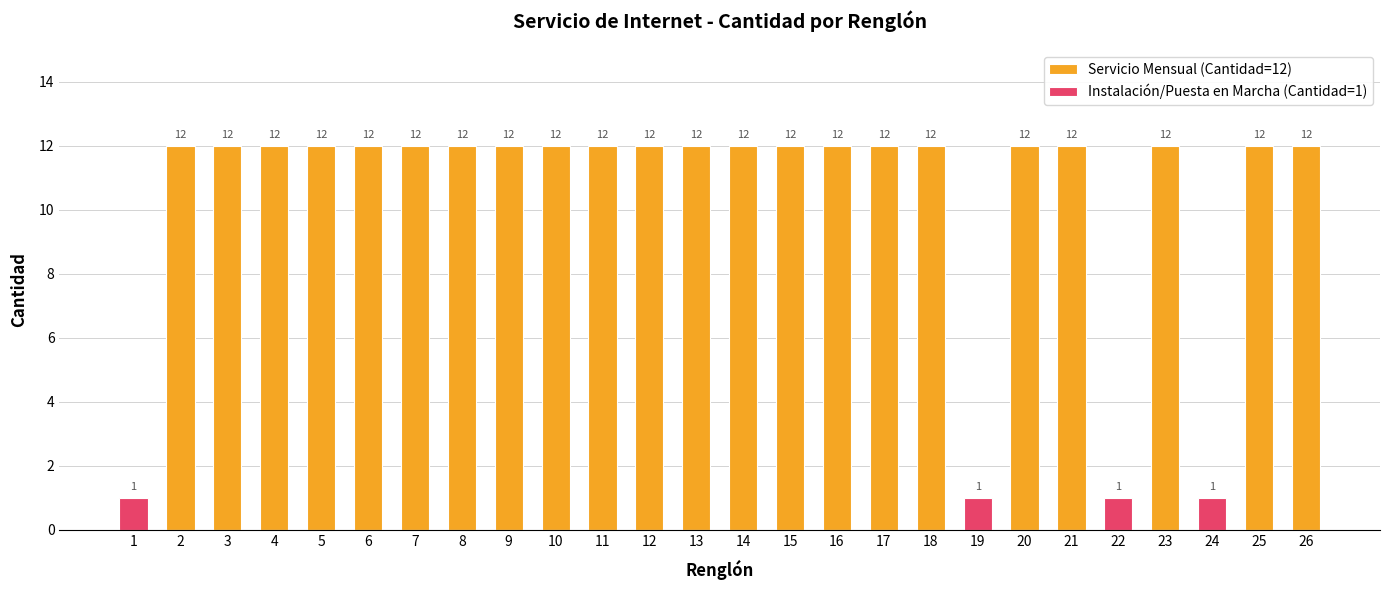

Is the value of Servicio Mensual (Cantidad=12) at 9 greater than the value of Instalación/Puesta en Marcha (Cantidad=1) at 26?

Yes